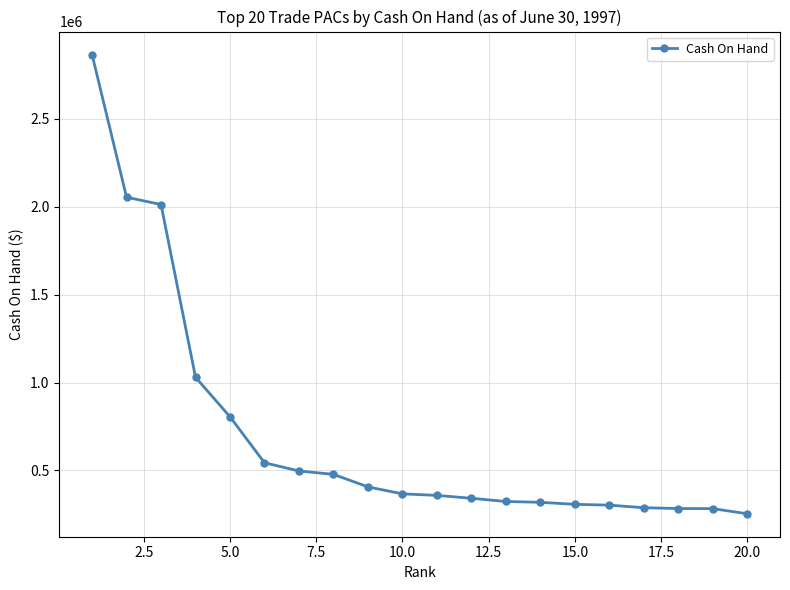

What is the smallest value displayed?

253891